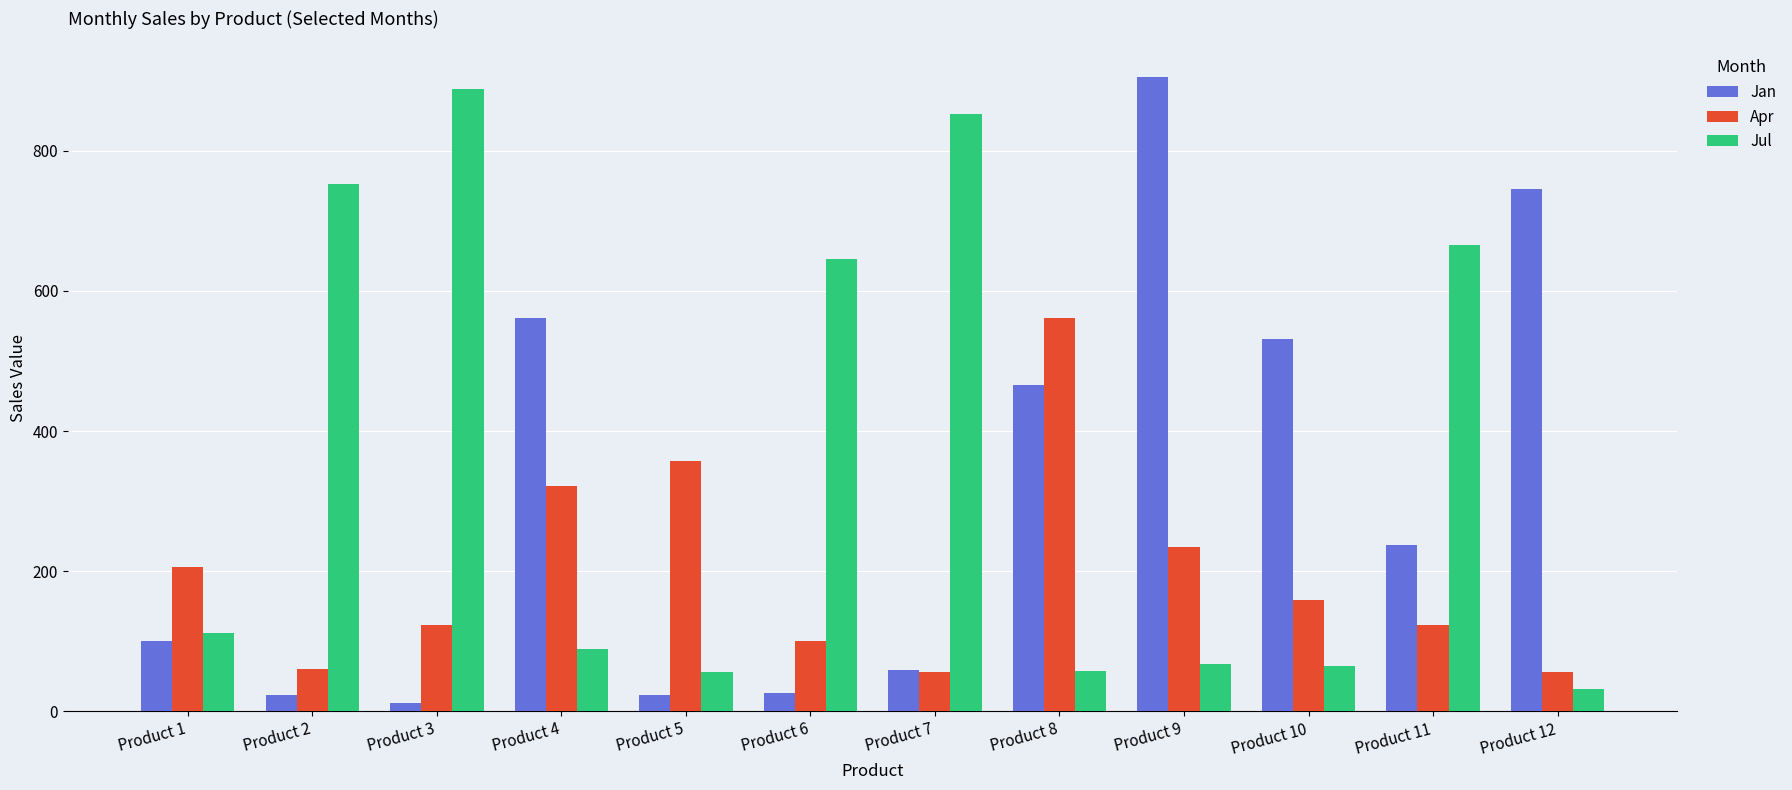

List the series in order of their overall mean, lowest first.

Apr, Jan, Jul